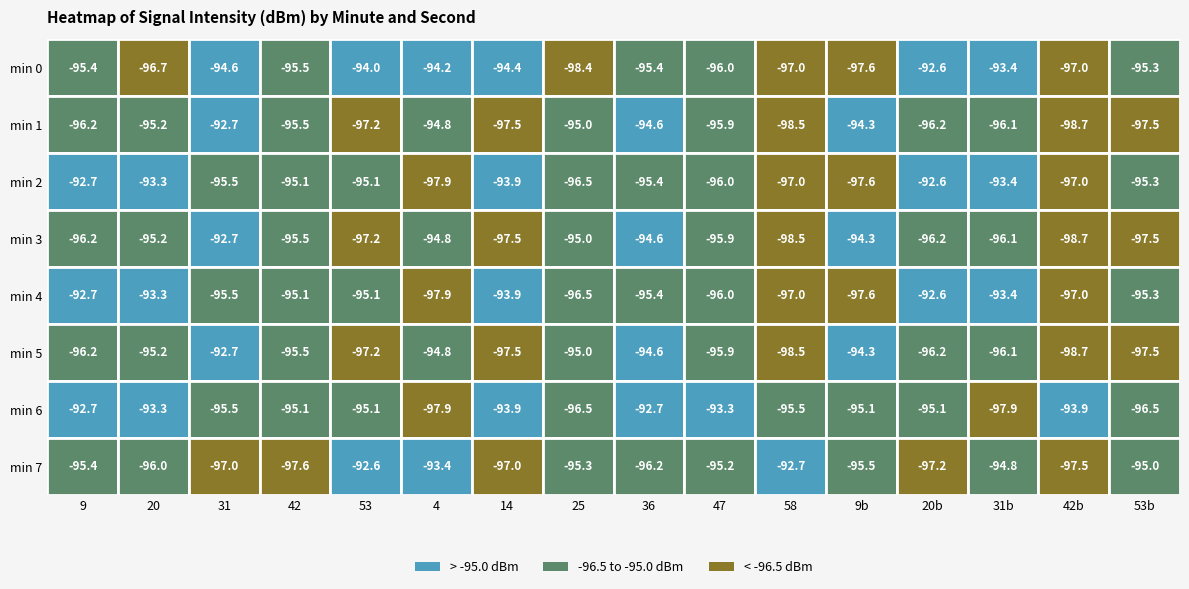

How many data points in 2 are above -95?

5